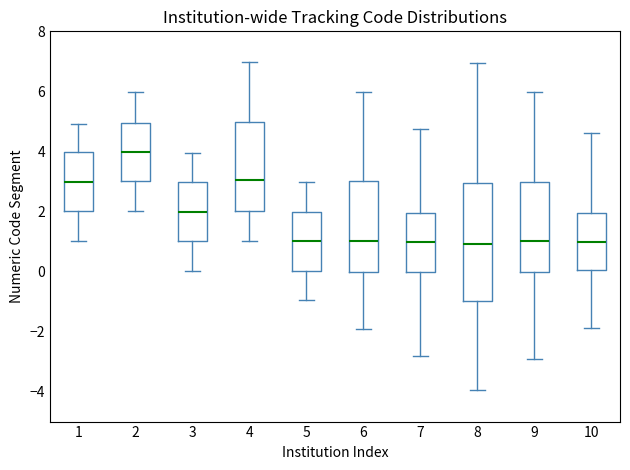

Which box is the tallest, from its lower edge to its upper edge?

8